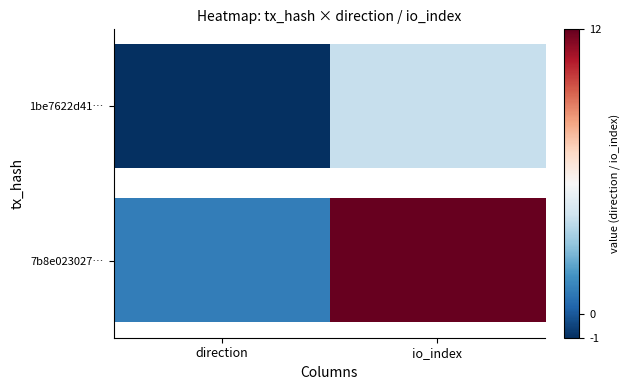

Is it true that the value at direction is 1?

True